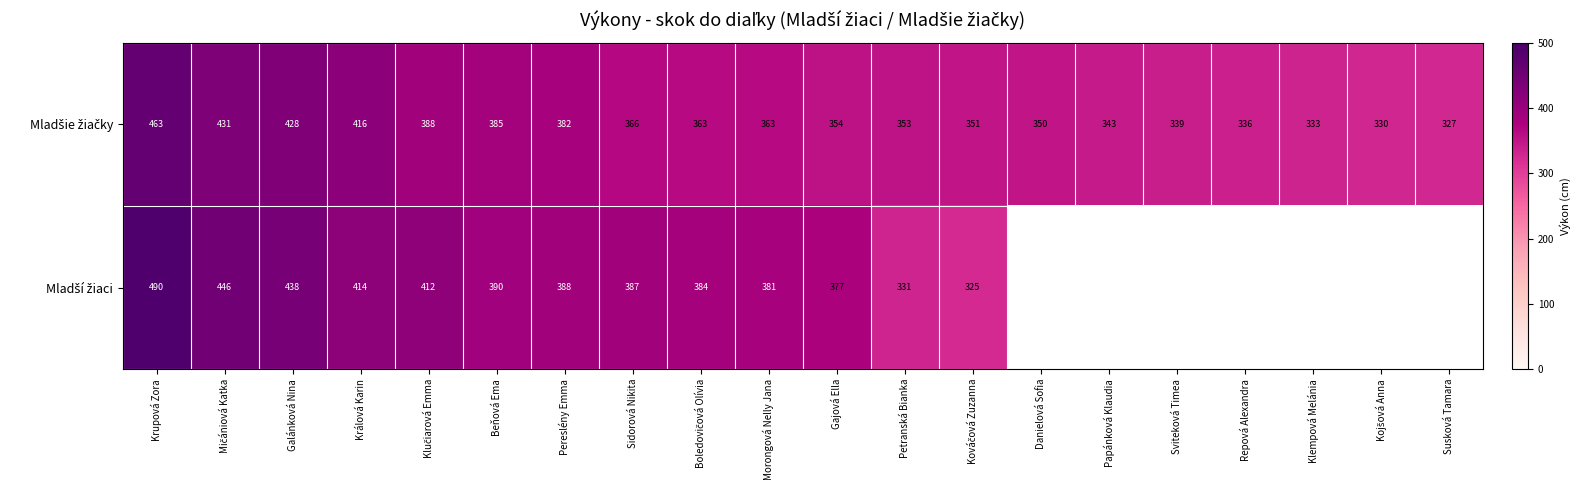

What is the total value across all series at Sidorová Nikita?

753